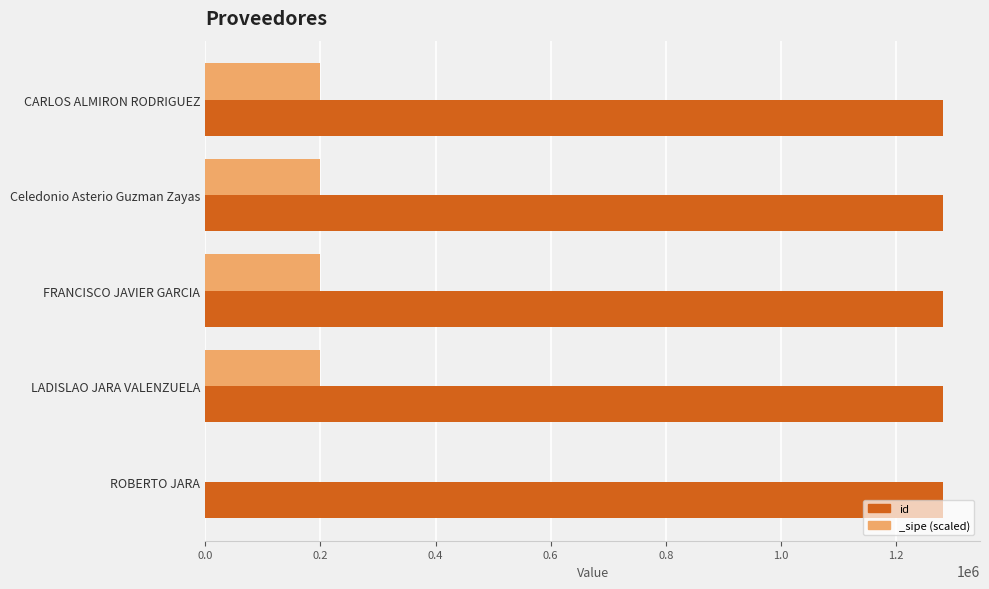

Count the values in the range 1281670 to 1281672.

3